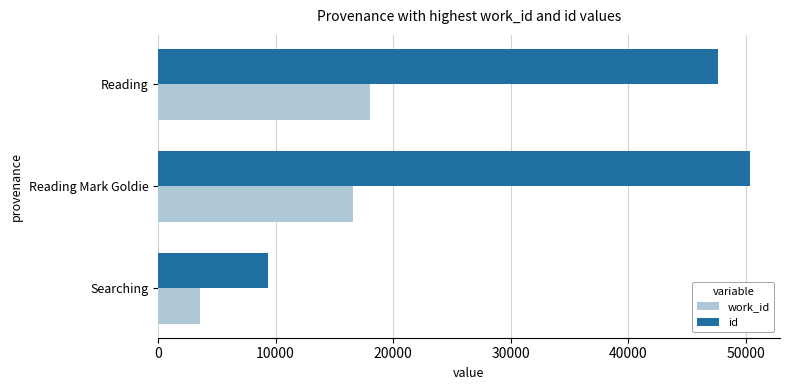

Where is work_id nearest to the value 10801?

Reading Mark Goldie